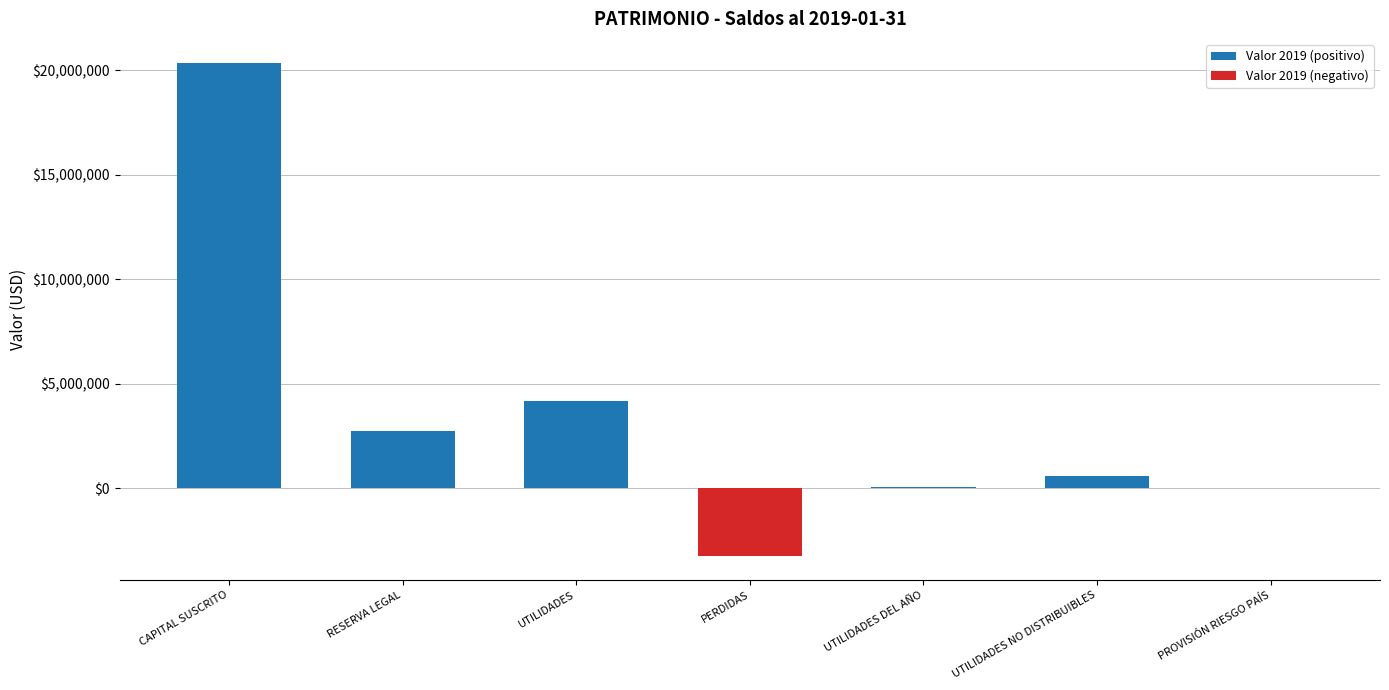

What is the average value of the Valor 2019 (negativo) series?

-459628.2